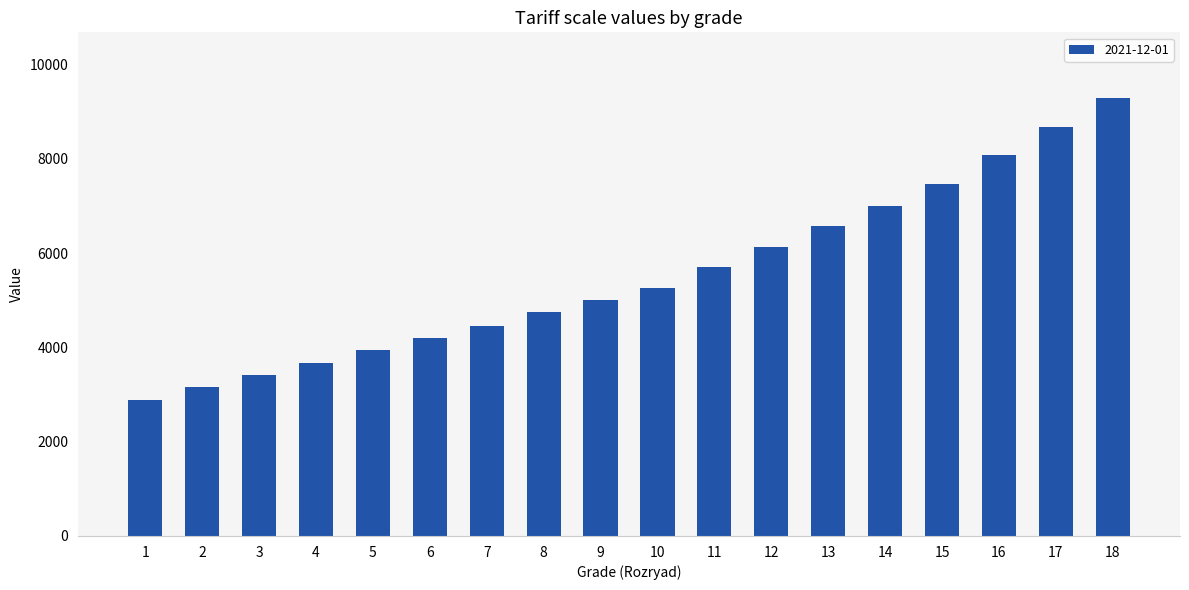

Between 10 and 4, which is larger?

10